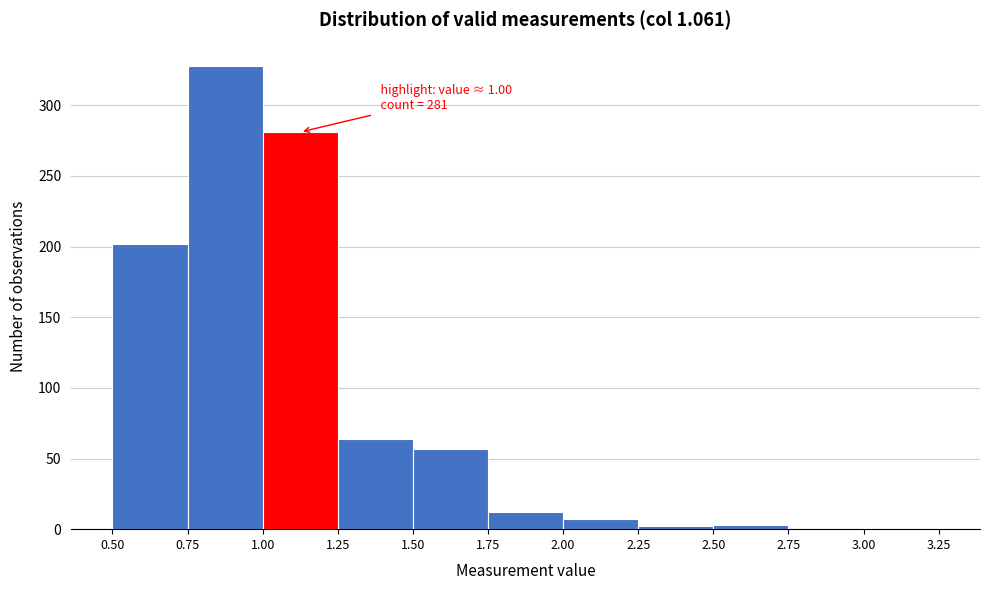

Which range on the x-axis has the tallest bar?

0.75 to 1.00